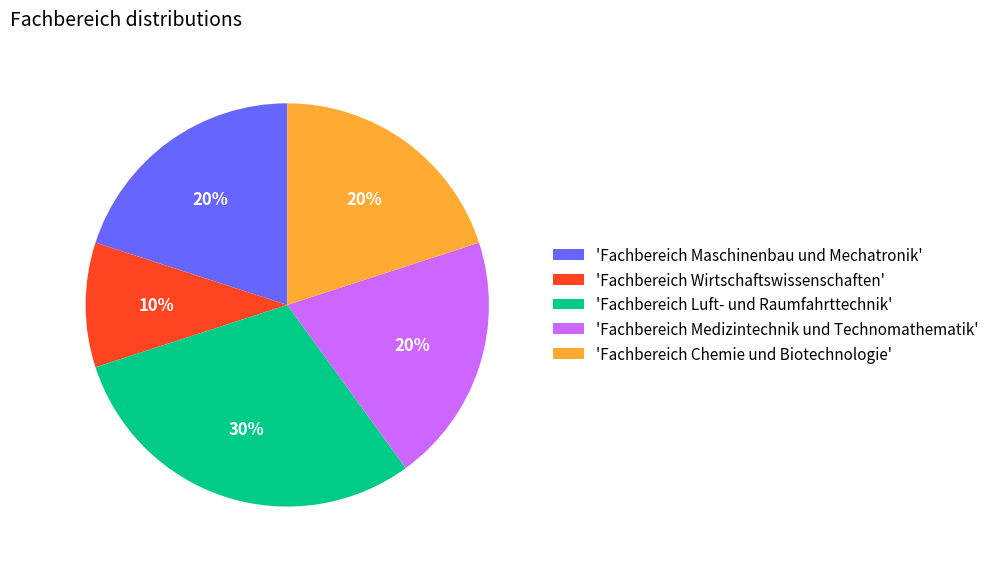

To the nearest percent, what is the combined percentage of 'Fachbereich Chemie und Biotechnologie' and 'Fachbereich Luft- und Raumfahrttechnik'?

50%